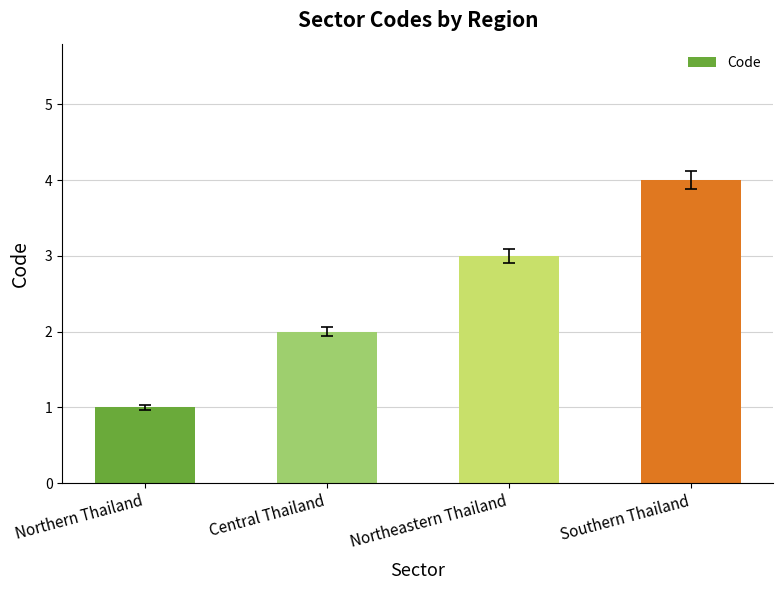

What is the maximum value shown in the chart?

4